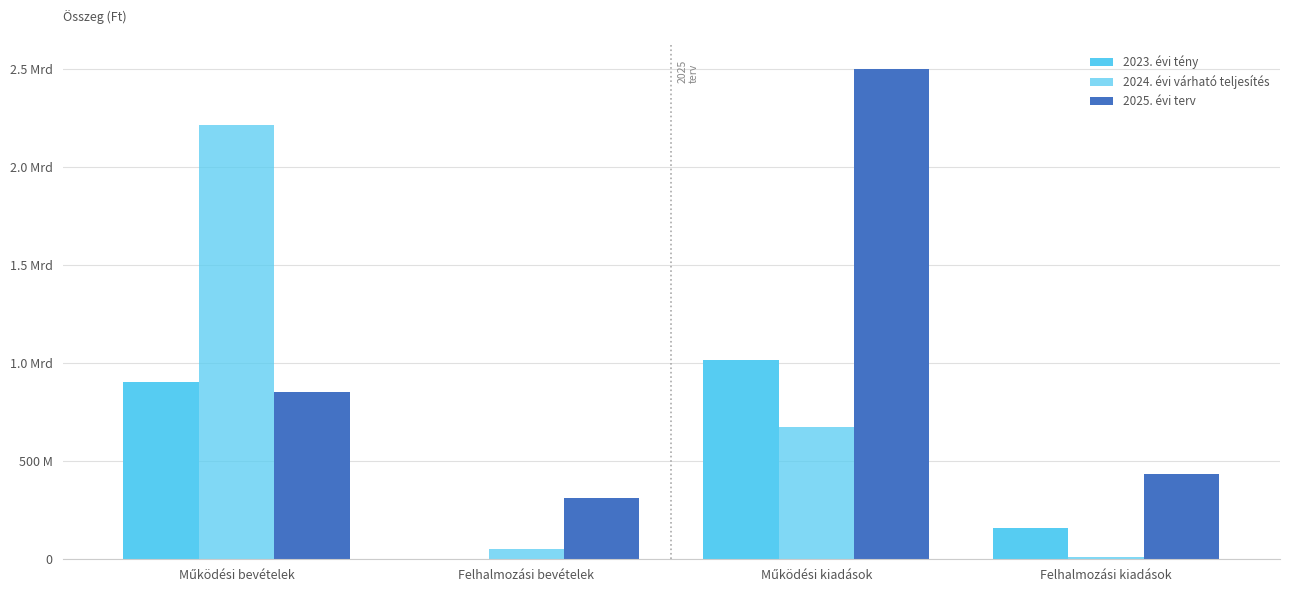

Reading left to right, what are all the values shown in this chart?

2023. évi tény: 905339232	0	1017296021	158069323
2024. évi várható teljesítés: 2210971473	52755188	673375417	12865676
2025. évi terv: 853247612	312856917	2499004464	437078849